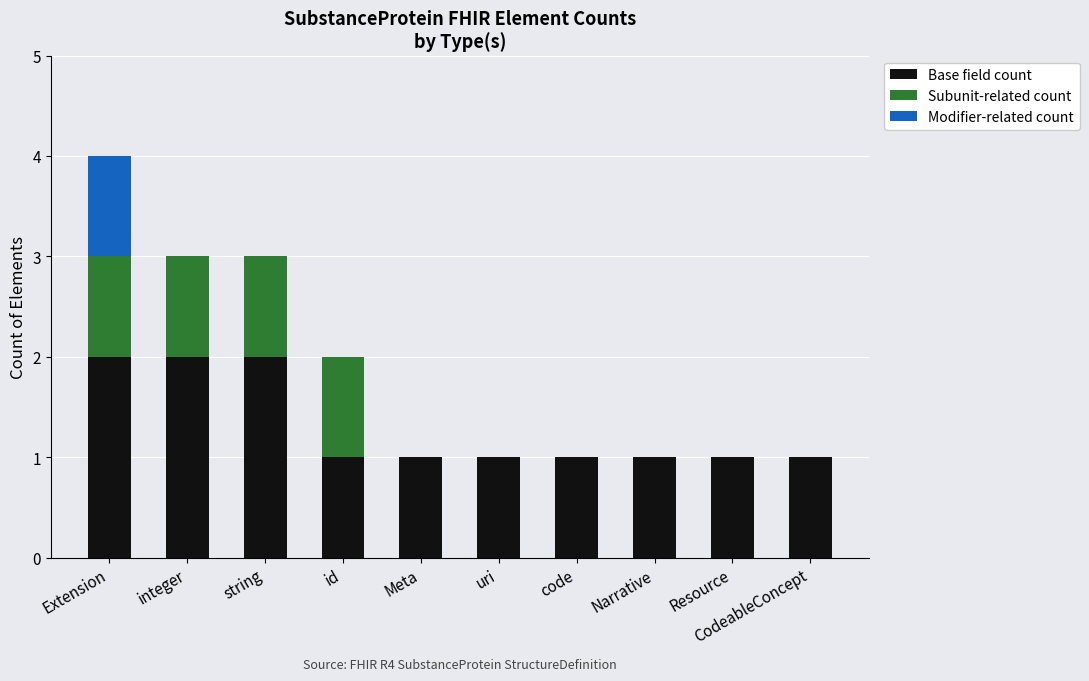

What is the total value across all series at integer?

3